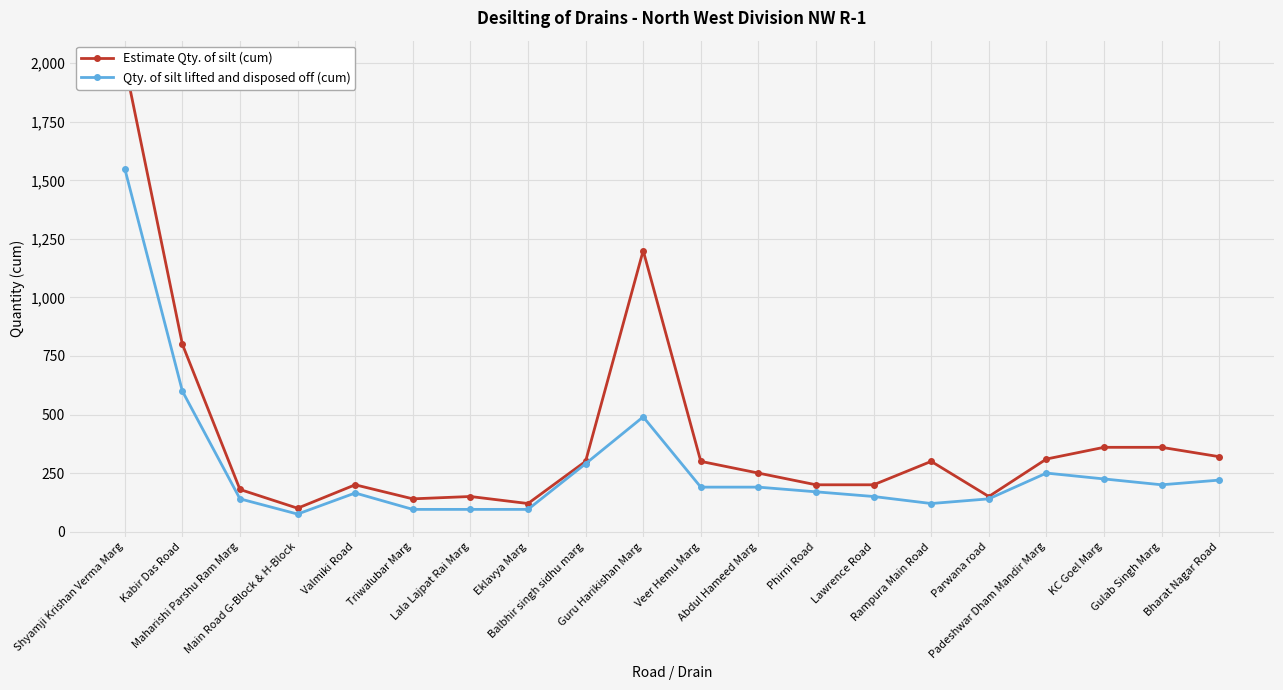

Rank the series by their maximum value, from highest to lowest.

Estimate Qty. of silt (cum), Qty. of silt lifted and disposed off (cum)